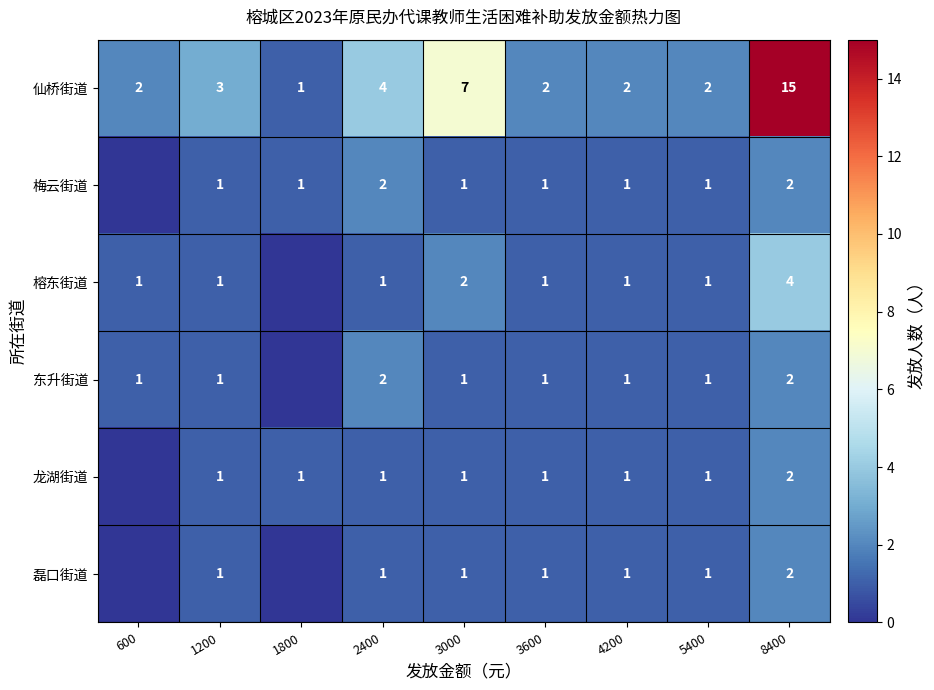

What is the total value across all series at 2400?

11